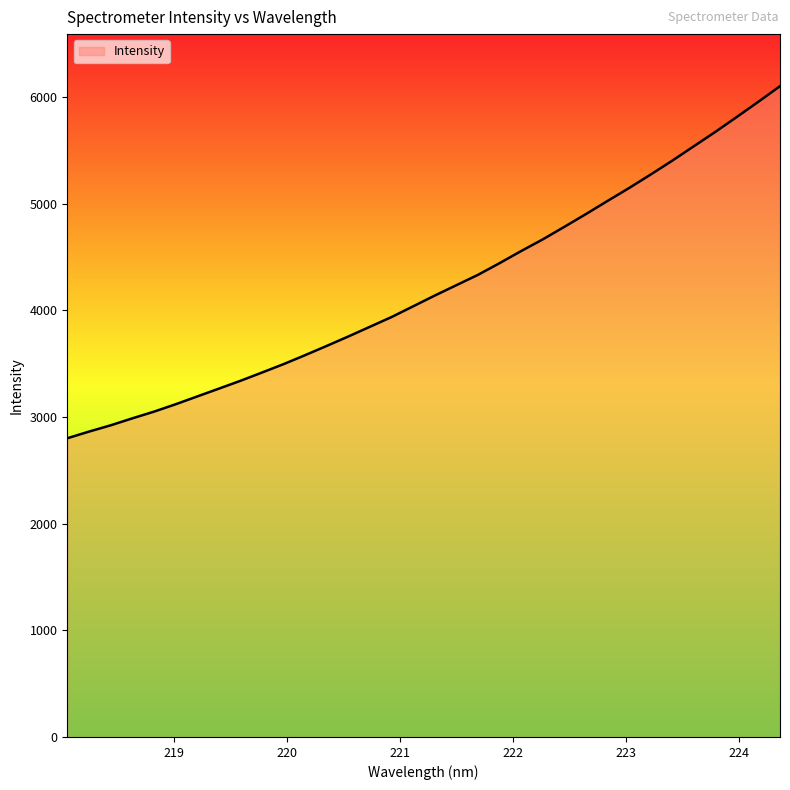

True or false: the data has more than 1 interior local peaks.

False